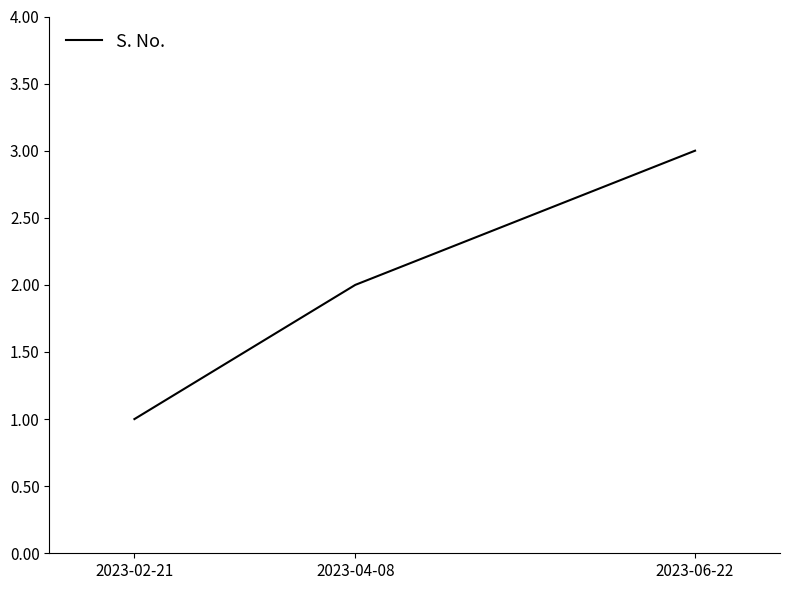

What is the sum of the values at 2023-06-22 and 2023-04-08?

5